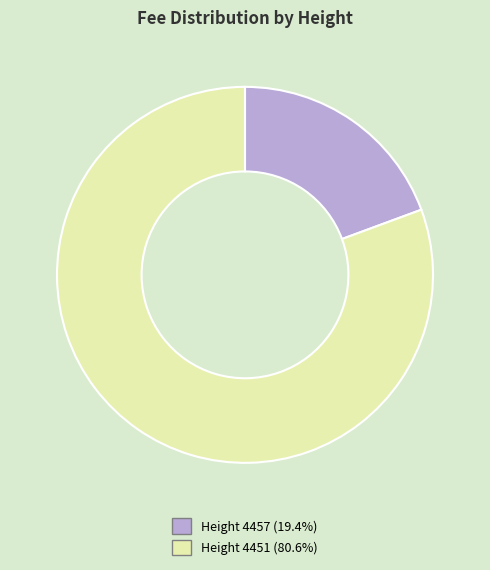

Is there any slice that represents more than half of the pie?

Yes